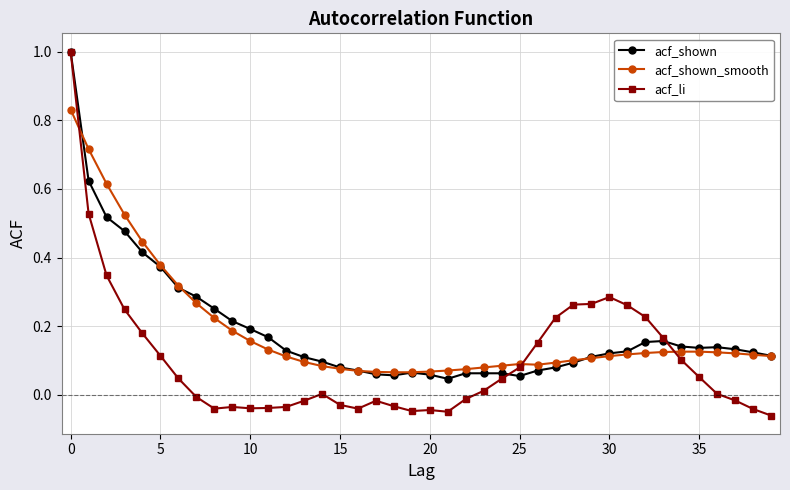

True or false: acf_li has more than 0 interior local peaks.

True